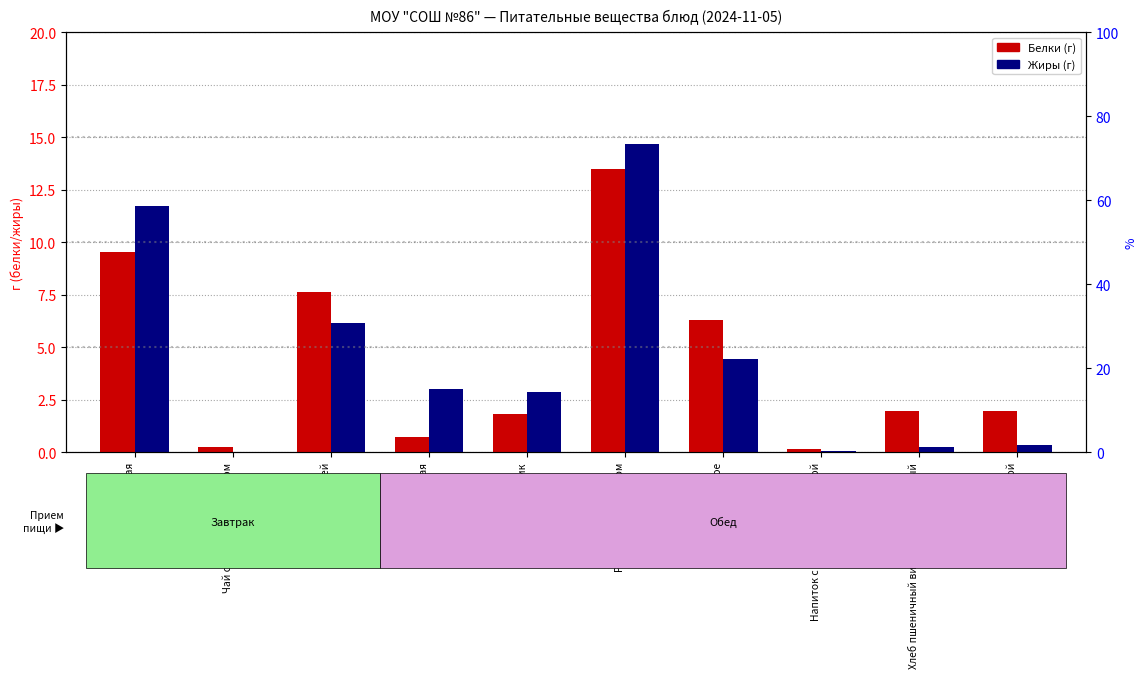

What is the average value of the Белки series?

4.4